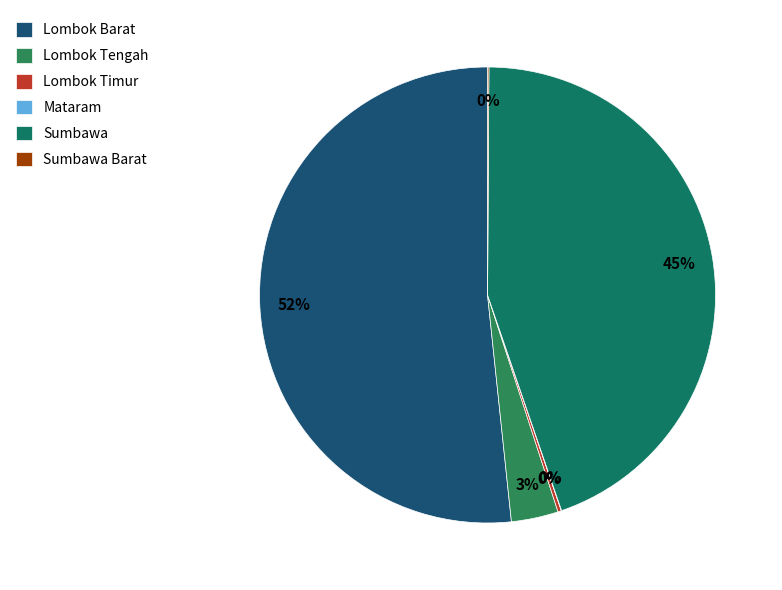

Does Lombok Tengah represent more than half of the total?

No